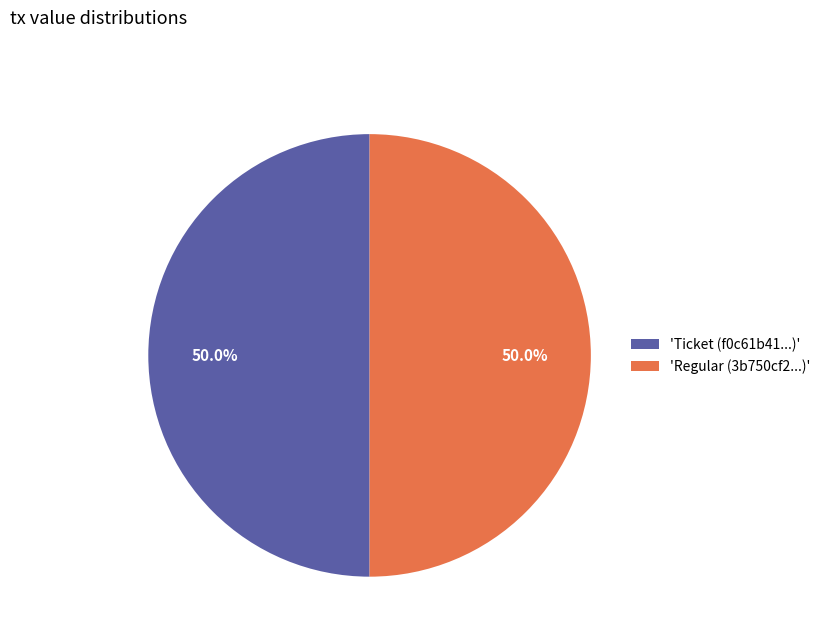

What percentage do 'Regular (3b750cf2...)' and 'Ticket (f0c61b41...)' together represent?

100.0%